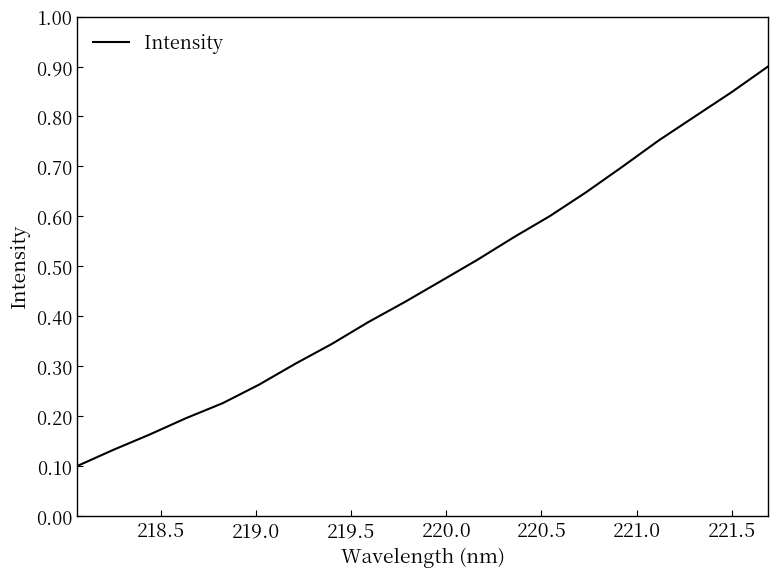

What is the greatest value displayed?

0.9